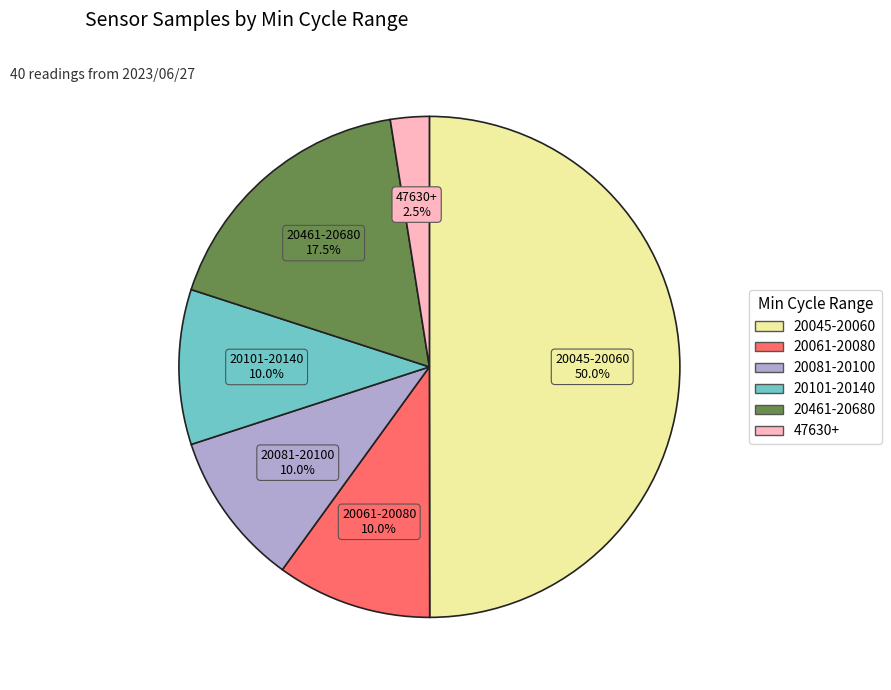

Is there a majority slice in this chart?

No